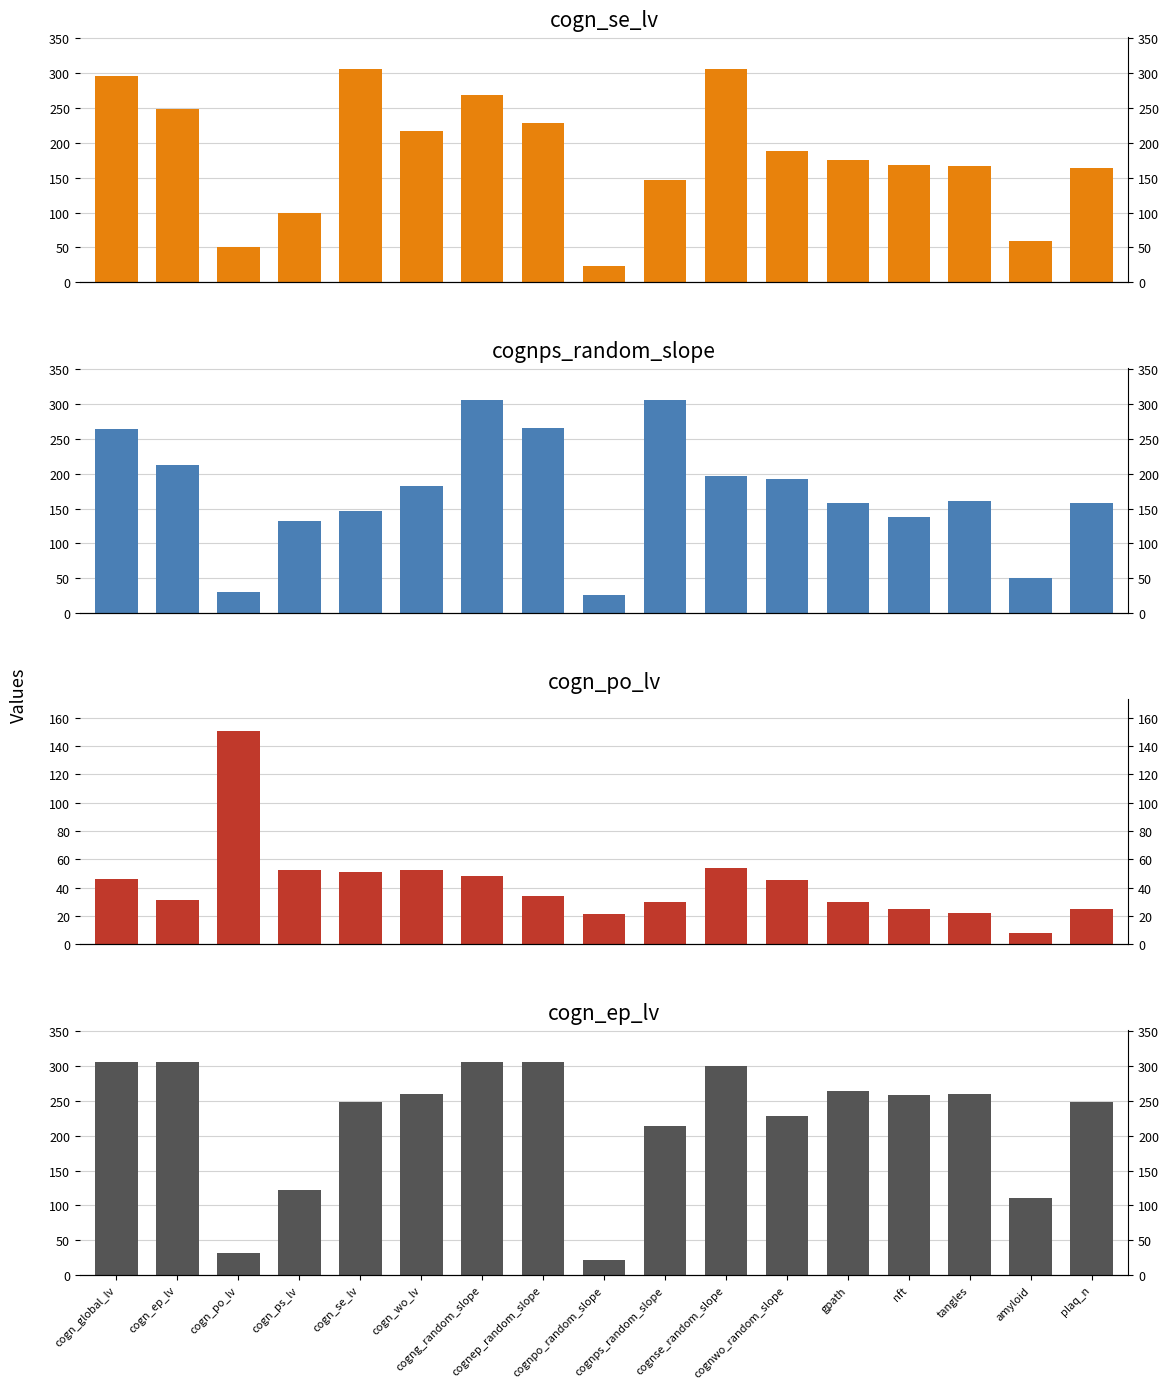

Reading left to right, transcribe all the data shown in this chart.

cogn_se_lv: cogn_global_lv=296.3	cogn_ep_lv=247.8	cogn_po_lv=50.9	cogn_ps_lv=99.5	cogn_se_lv=305.7	cogn_wo_lv=216.2	cogng_random_slope=268.8	cognep_random_slope=228.9	cognpo_random_slope=23.1	cognps_random_slope=147.3	cognse_random_slope=305.7	cognwo_random_slope=188.7	gpath=174.6	nft=167.7	tangles=166.8	amyloid=59.9	plaq_n=163.3
cognps_random_slope: cogn_global_lv=264.0	cogn_ep_lv=213.2	cogn_po_lv=29.8	cogn_ps_lv=132.7	cogn_se_lv=147.3	cogn_wo_lv=182.4	cogng_random_slope=305.7	cognep_random_slope=265.7	cognpo_random_slope=26.5	cognps_random_slope=305.7	cognse_random_slope=197.4	cognwo_random_slope=192.8	gpath=158.3	nft=137.8	tangles=161.3	amyloid=50.9	plaq_n=157.7
cogn_po_lv: cogn_global_lv=46.0	cogn_ep_lv=31.2	cogn_po_lv=150.5	cogn_ps_lv=52.1	cogn_se_lv=50.9	cogn_wo_lv=52.2	cogng_random_slope=48.0	cognep_random_slope=33.8	cognpo_random_slope=21.1	cognps_random_slope=29.8	cognse_random_slope=53.6	cognwo_random_slope=45.5	gpath=29.6	nft=24.9	tangles=21.7	amyloid=8.2	plaq_n=24.7
cogn_ep_lv: cogn_global_lv=305.7	cogn_ep_lv=305.7	cogn_po_lv=31.2	cogn_ps_lv=122.4	cogn_se_lv=247.8	cogn_wo_lv=259.1	cogng_random_slope=305.7	cognep_random_slope=305.7	cognpo_random_slope=22.2	cognps_random_slope=213.2	cognse_random_slope=299.8	cognwo_random_slope=228.4	gpath=264.4	nft=258.4	tangles=259.5	amyloid=110.3	plaq_n=248.1